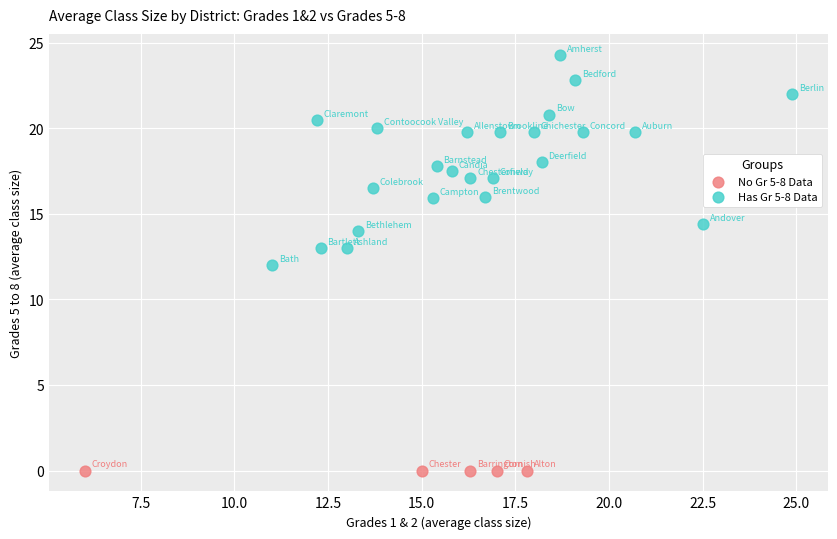

Which series contains the lowest Y value?

No Gr 5-8 Data